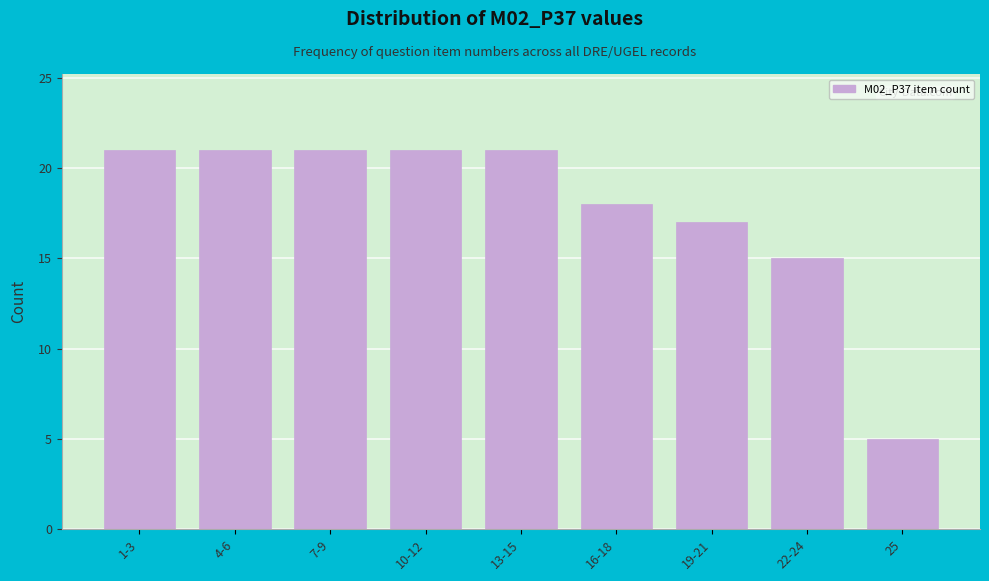

Reading left to right, list all the values displayed in this chart.

21	21	21	21	21	18	17	15	5